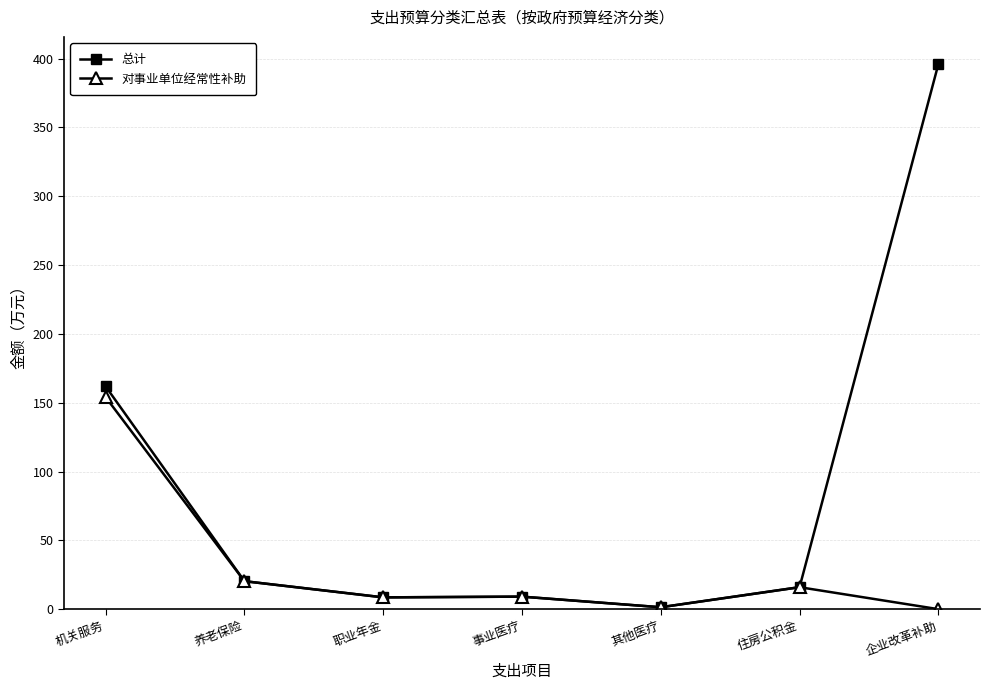

How many lines are shown in the chart?

2